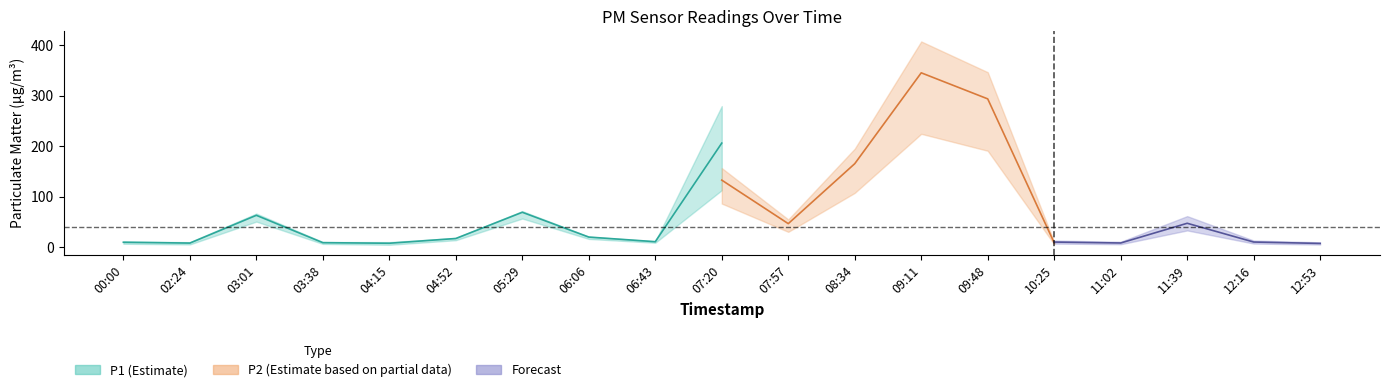

What is the label of the 15th point from the left?

10:25